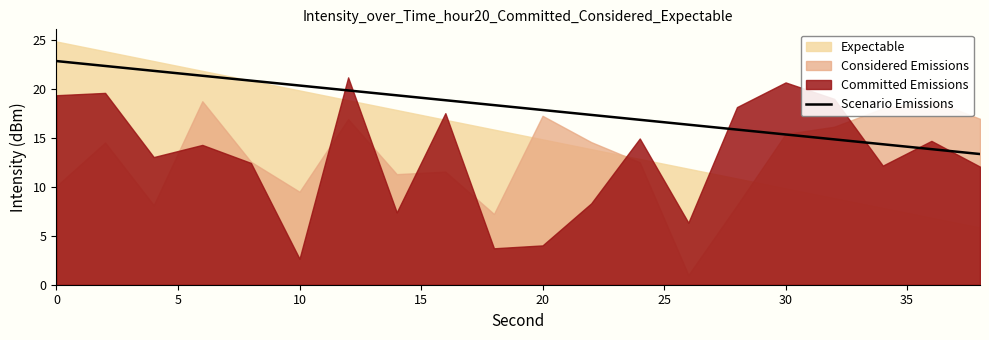

What is the highest value of the Scenario Emissions series?

22.9